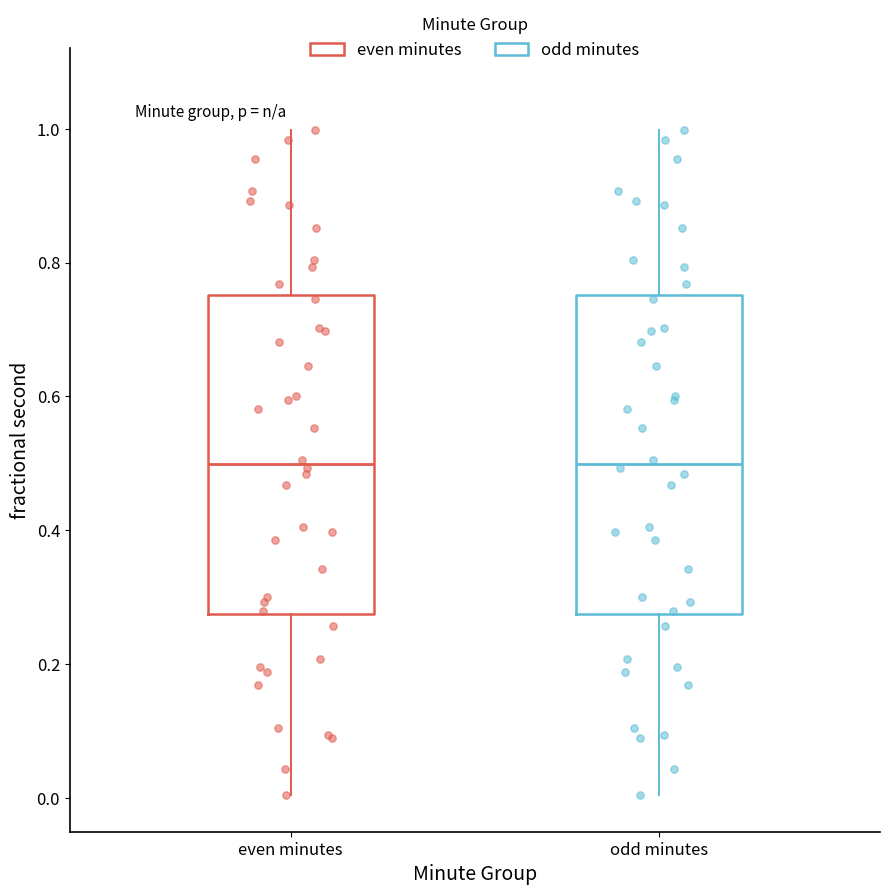

Reading left to right, read every box against the y-axis: the position of its median line, the range the box covers, and the ends of its whiskers. The values are not printed on the chart, so give them approximately, as read against the axis.

even minutes: median 0.50, box 0.28 to 0.76, whiskers 0.00 to 1.00
odd minutes: median 0.50, box 0.28 to 0.76, whiskers 0.00 to 1.00